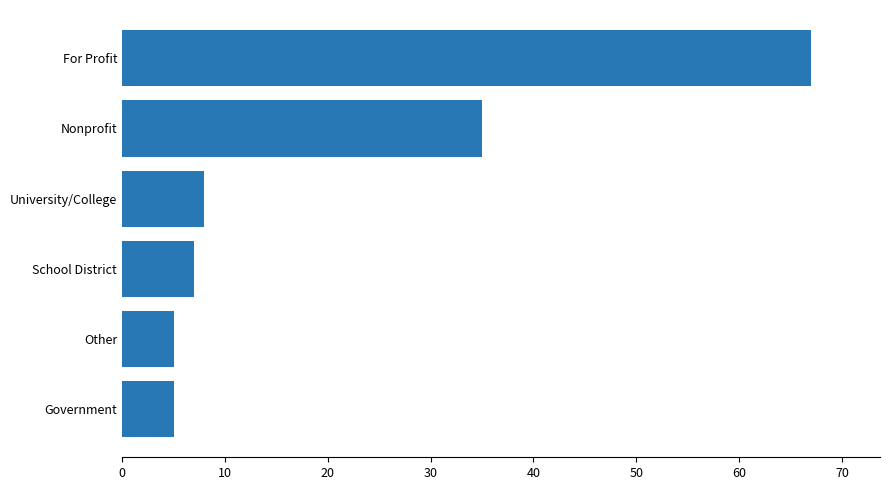

Is it true that the value at Government is 5?

True